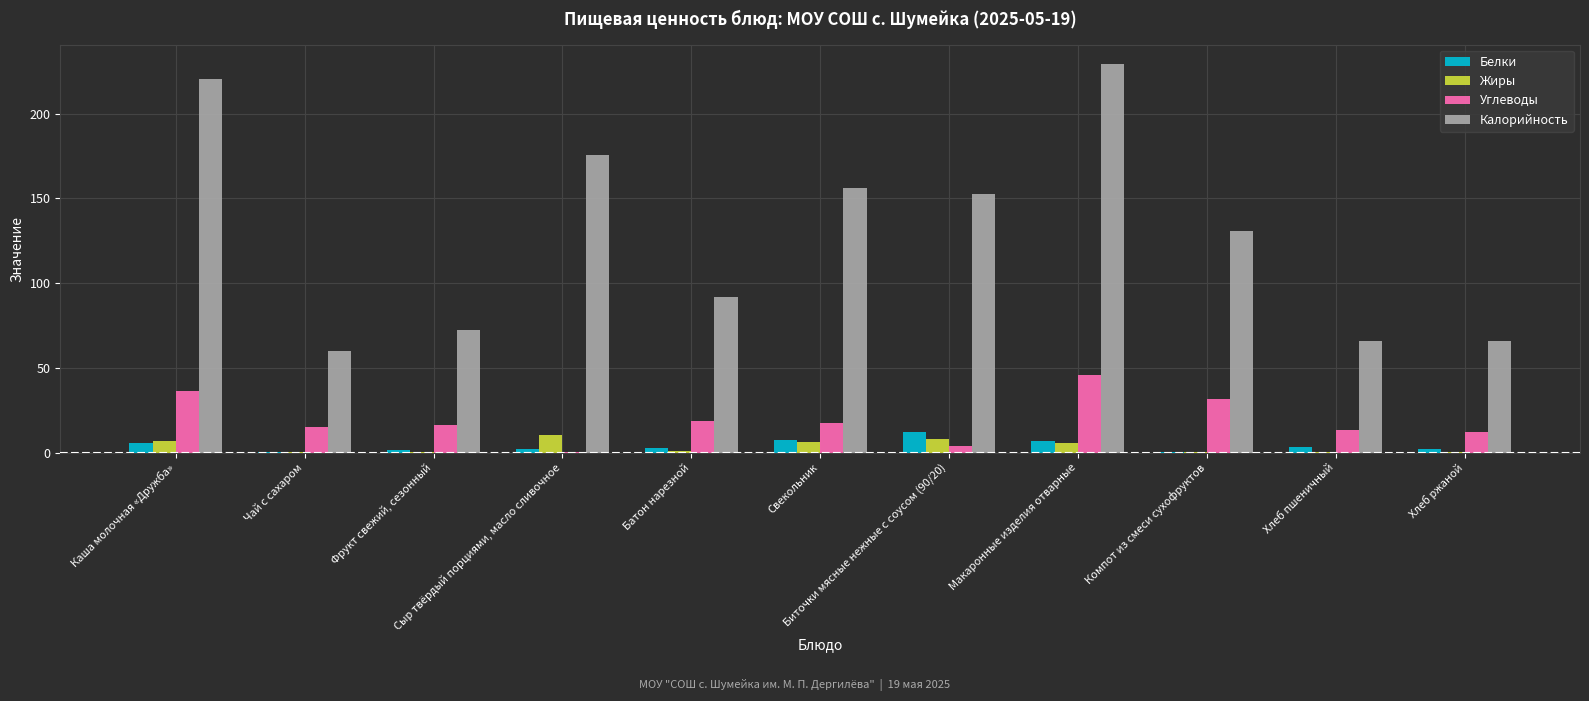

How many groups of bars are there?

11